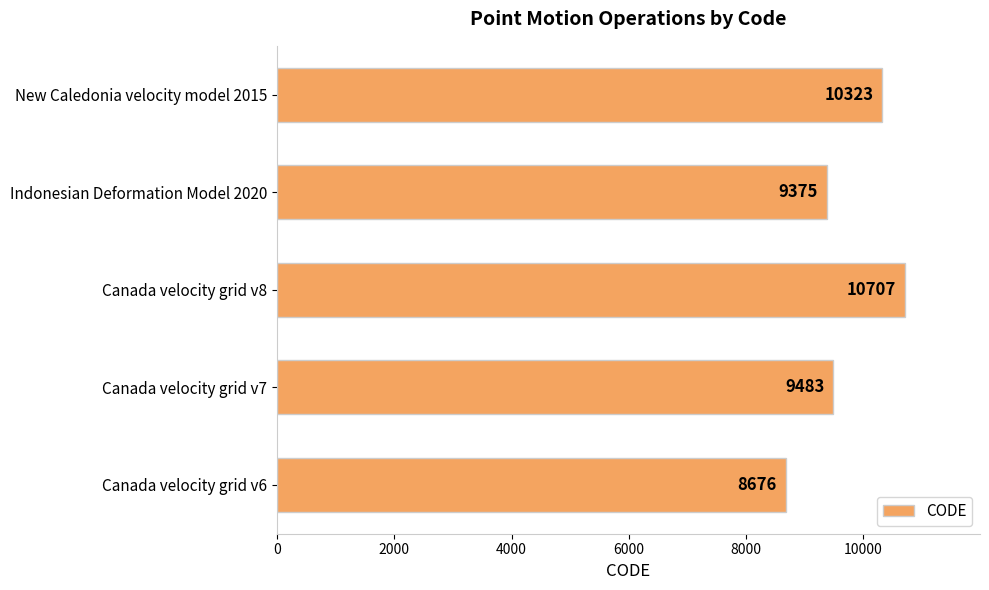

Read the value at Canada velocity grid v8, to the nearest 100.

10700